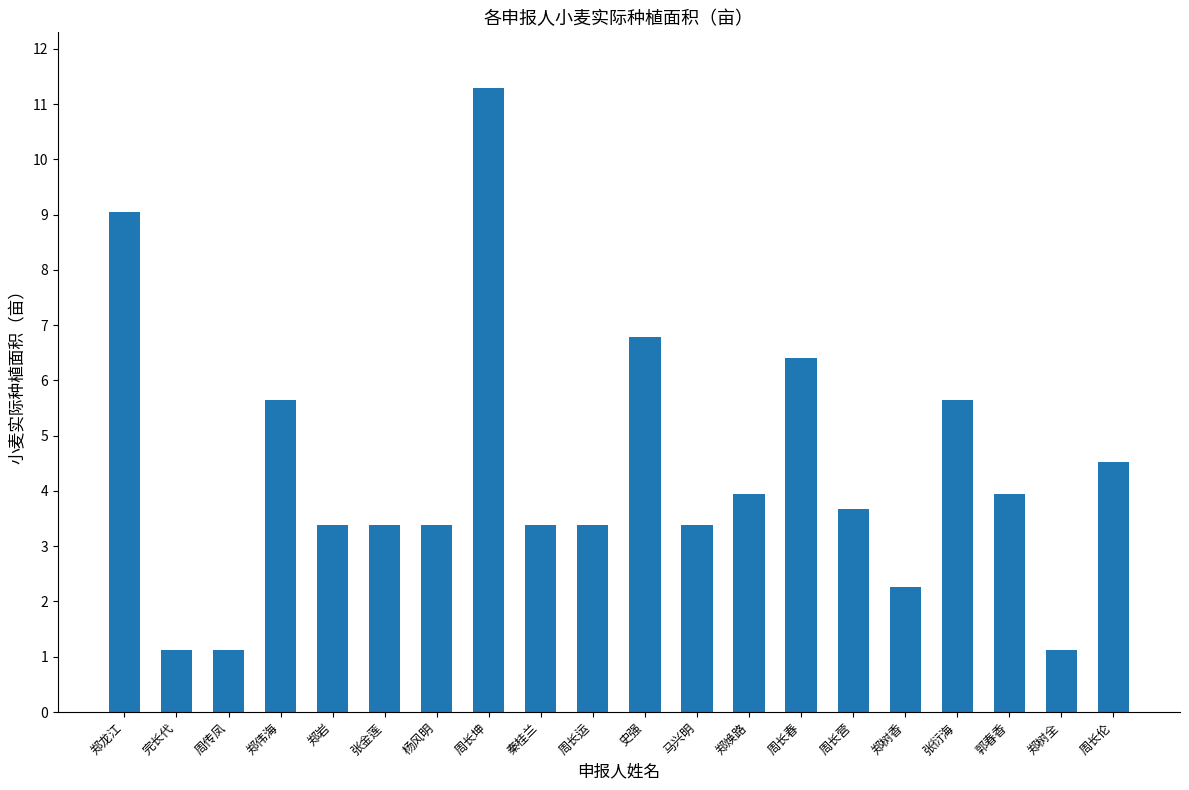

At which label does the data first exceed 3?

郑龙江